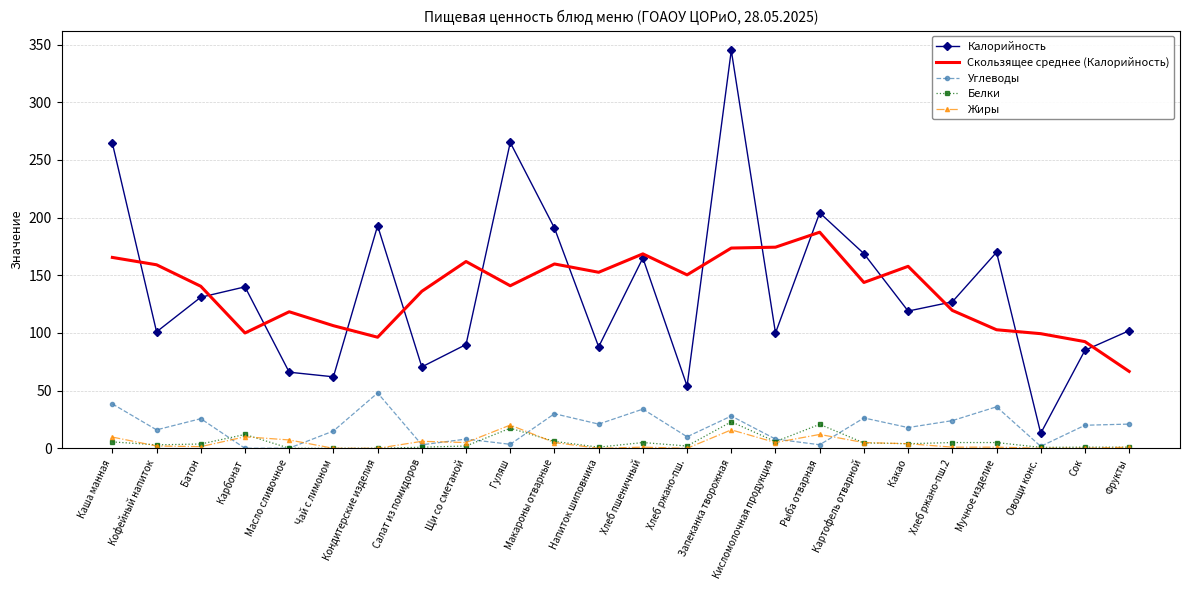

The Углеводы series shows 28.0 at Запеканка творожная. True or false?

True